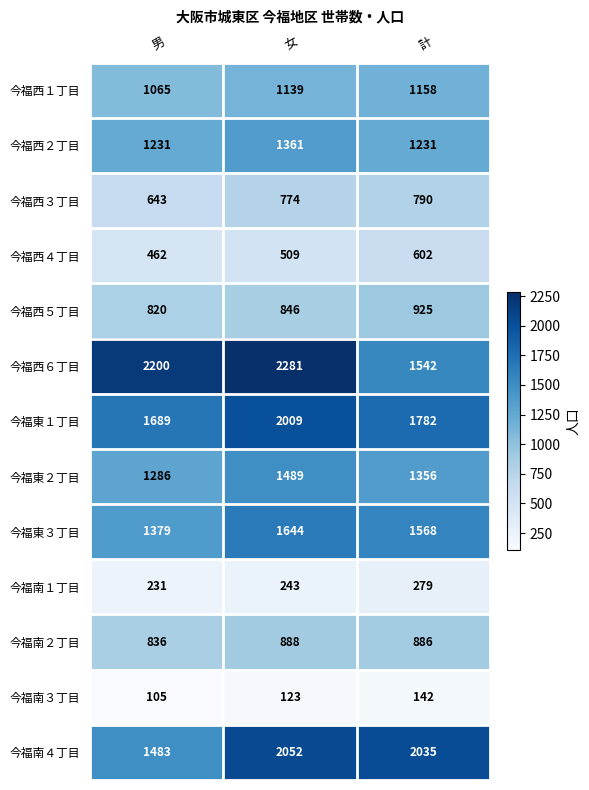

What is the difference between the highest and lowest values at 計?

1893